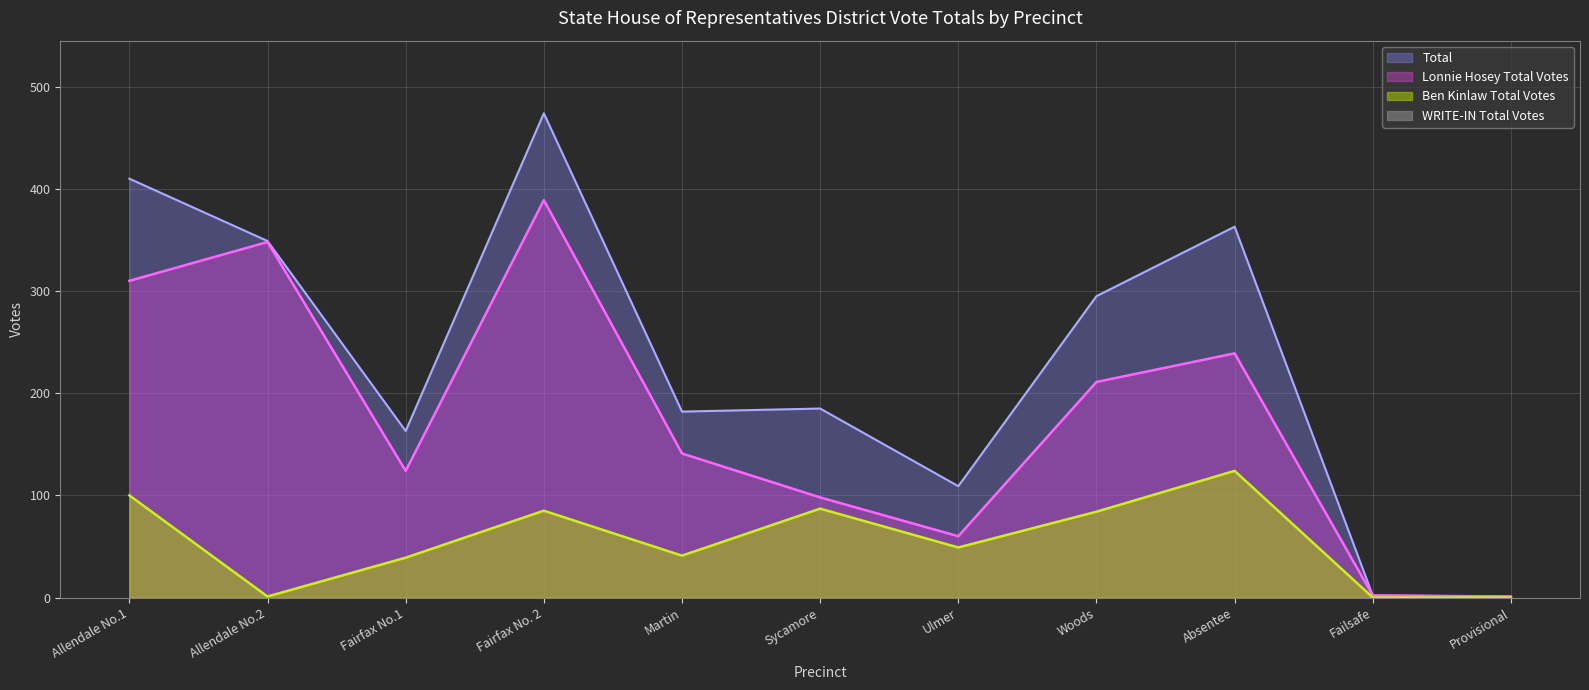

How many series are shown in this chart?

4